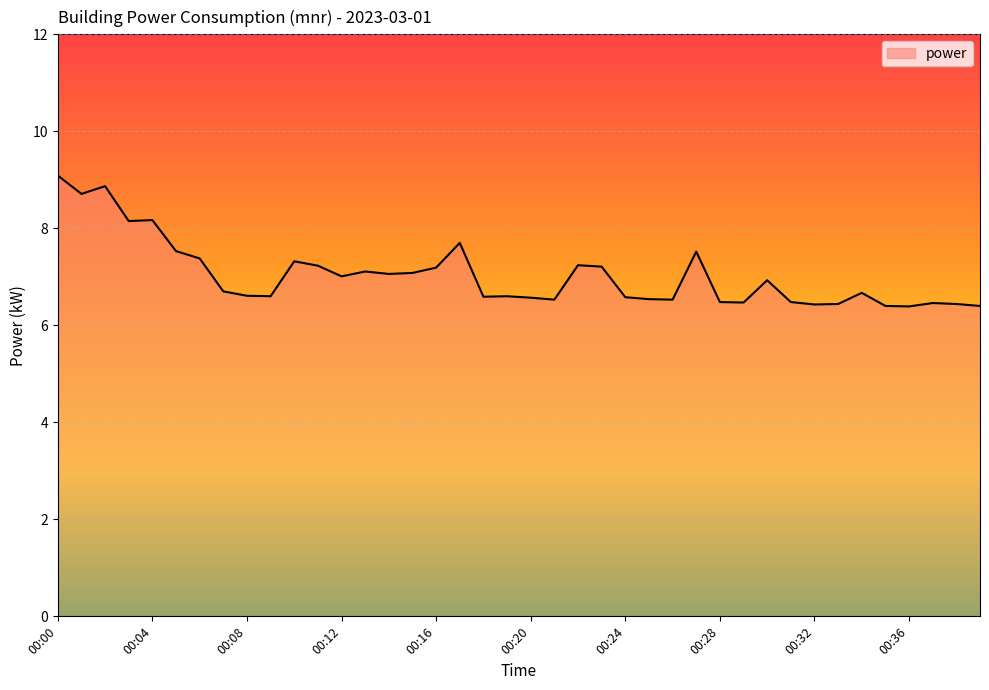

What is the greatest value displayed?

9.1